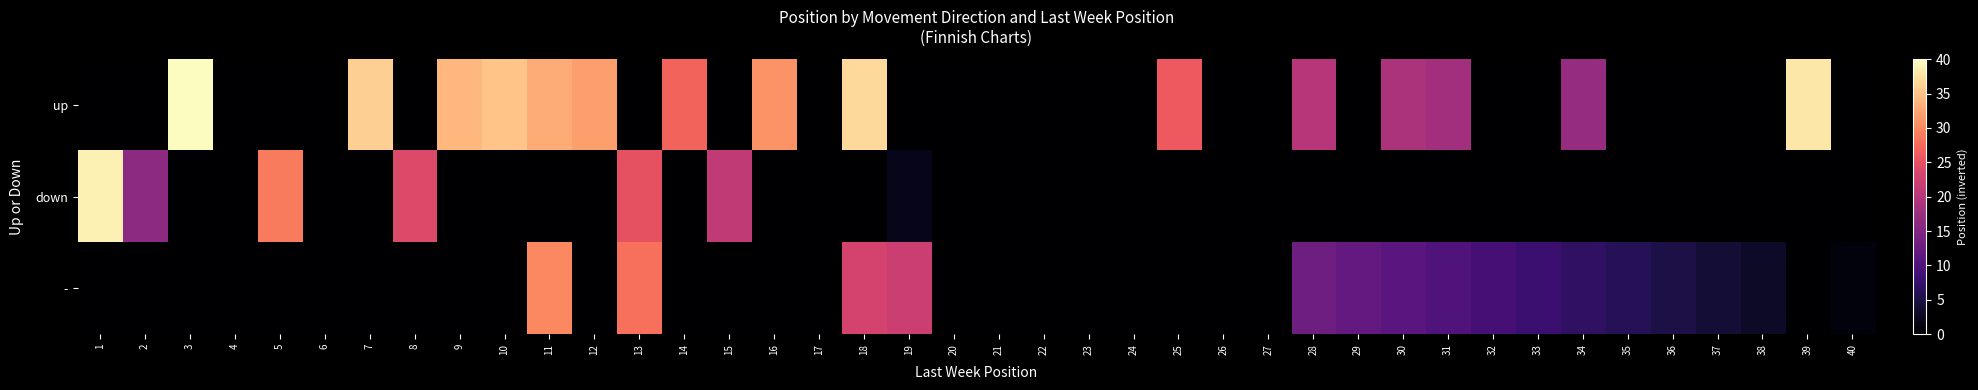

Reading left to right, list all the values displayed in this chart.

up: 1=0	2=0	3=40	4=0	5=0	6=0	7=36	8=0	9=34	10=35	11=33	12=32	13=0	14=27	15=0	16=31	17=0	18=37	19=0	20=0	21=0	22=0	23=0	24=0	25=26	26=0	27=0	28=20	29=0	30=19	31=18	32=0	33=0	34=17	35=0	36=0	37=0	38=0	39=38	40=0
down: 1=39	2=16	3=0	4=0	5=29	6=0	7=0	8=24	9=0	10=0	11=0	12=0	13=25	14=0	15=21	16=0	17=0	18=0	19=2	20=0	21=0	22=0	23=0	24=0	25=0	26=0	27=0	28=0	29=0	30=0	31=0	32=0	33=0	34=0	35=0	36=0	37=0	38=0	39=0	40=0
-: 1=0	2=0	3=0	4=0	5=0	6=0	7=0	8=0	9=0	10=0	11=30	12=0	13=28	14=0	15=0	16=0	17=0	18=23	19=22	20=0	21=0	22=0	23=0	24=0	25=0	26=0	27=0	28=13	29=12	30=11	31=10	32=9	33=8	34=7	35=6	36=5	37=4	38=3	39=0	40=1